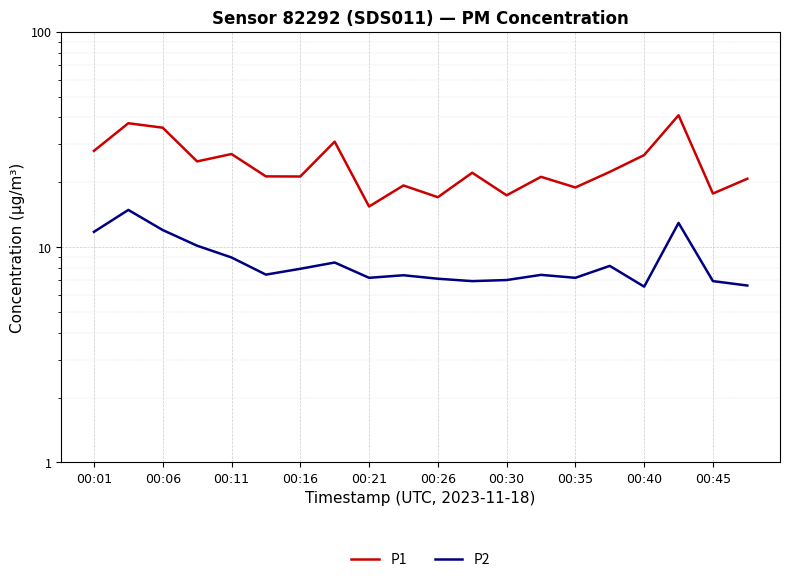

In P2, how many points are higher than both neighbors (excluding endpoints)?

6